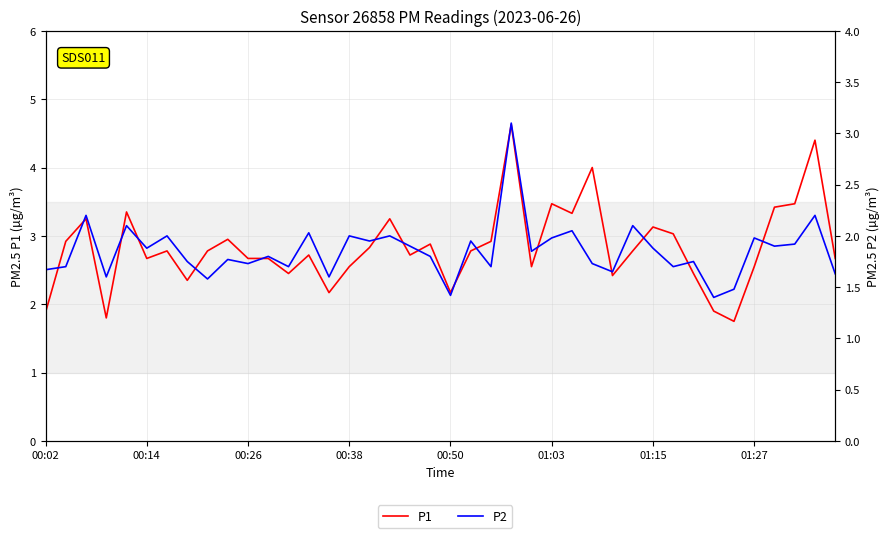

Which series has the largest range (max minus min)?

P1